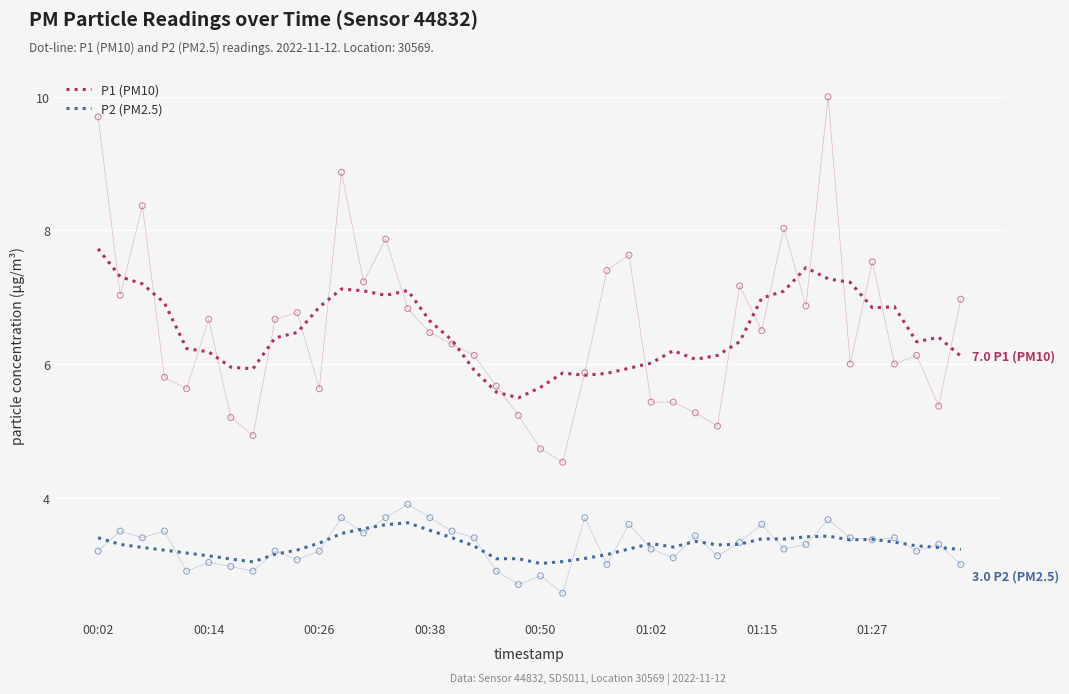

True or false: P2 (PM2.5) and P1 (PM10) cross at least once.

False